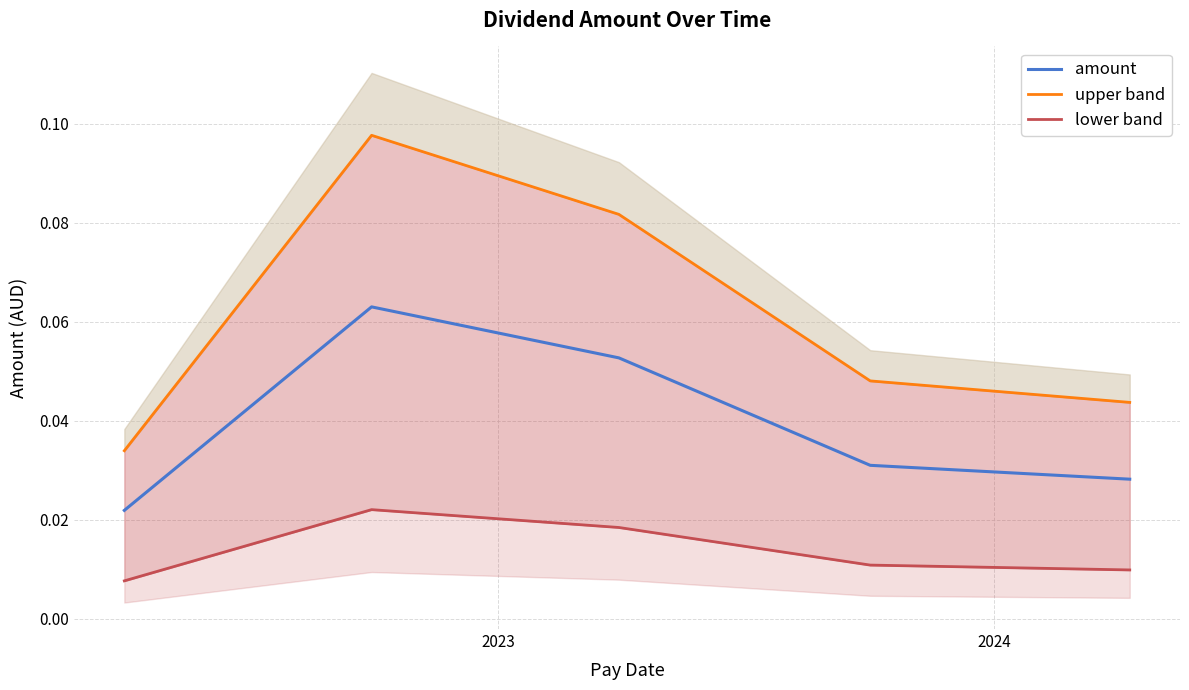

True or false: amount and upper band cross at least once.

False